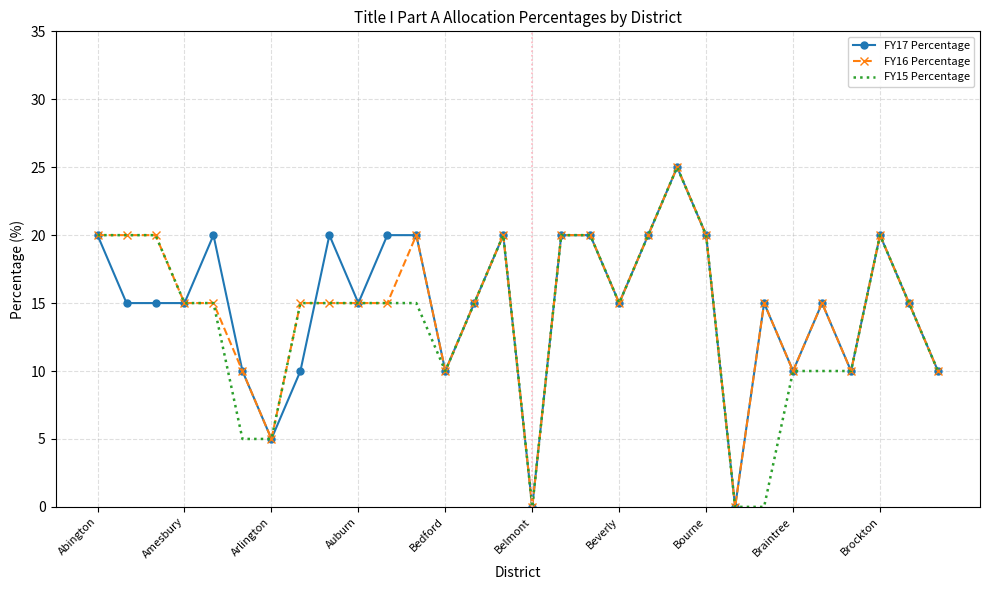

What is the highest value of the FY16 Percentage series?

25